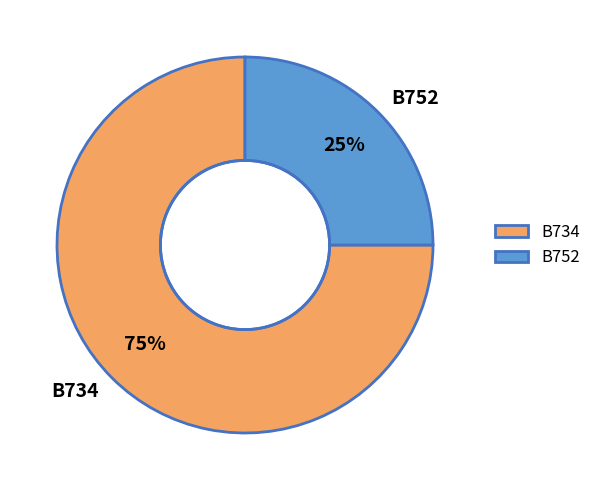

What is the majority slice?

B734